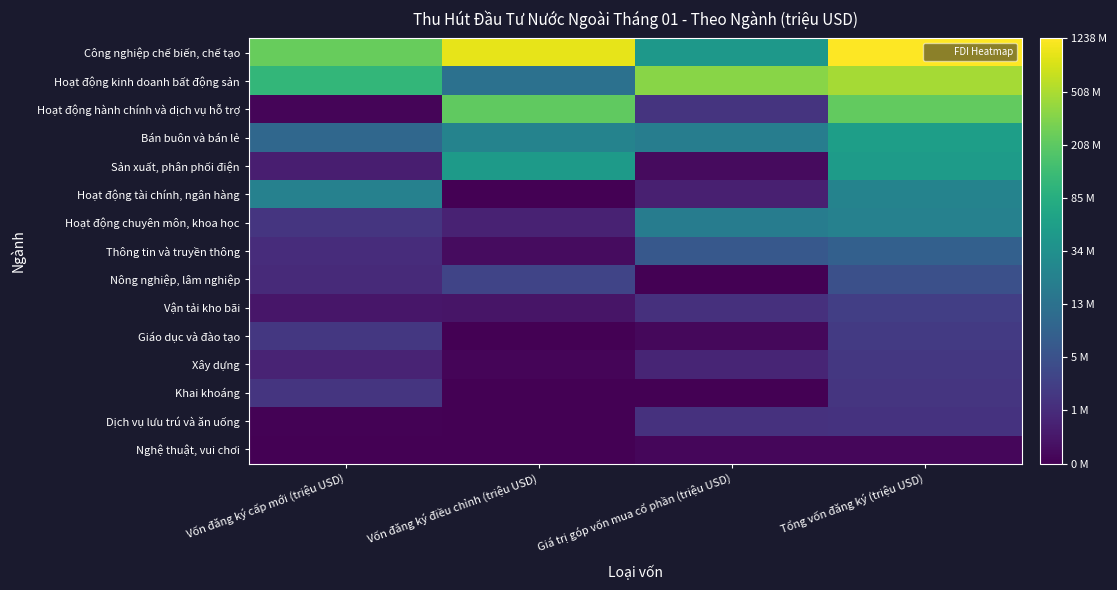

Reading left to right, list all the values displayed in this chart.

Công nghiệp chế biến, chế tạo: Vốn đăng ký cấp mới (triệu USD)=5.5	Vốn đăng ký điều chỉnh (triệu USD)=6.9	Giá trị góp vốn mua cổ phần (triệu USD)=3.8	Tổng vốn đăng ký (triệu USD)=7.1
Hoạt động kinh doanh bất động sản: Vốn đăng ký cấp mới (triệu USD)=4.7	Vốn đăng ký điều chỉnh (triệu USD)=2.7	Giá trị góp vốn mua cổ phần (triệu USD)=5.9	Tổng vốn đăng ký (triệu USD)=6.2
Hoạt động hành chính và dịch vụ hỗ trợ: Vốn đăng ký cấp mới (triệu USD)=0.1	Vốn đăng ký điều chỉnh (triệu USD)=5.4	Giá trị góp vốn mua cổ phần (triệu USD)=1.1	Tổng vốn đăng ký (triệu USD)=5.4
Bán buôn và bán lẻ: Vốn đăng ký cấp mới (triệu USD)=2.4	Vốn đăng ký điều chỉnh (triệu USD)=3.2	Giá trị góp vốn mua cổ phần (triệu USD)=3.0	Tổng vốn đăng ký (triệu USD)=4.0
Sản xuất, phân phối điện: Vốn đăng ký cấp mới (triệu USD)=0.6	Vốn đăng ký điều chỉnh (triệu USD)=3.9	Giá trị góp vốn mua cổ phần (triệu USD)=0.2	Tổng vốn đăng ký (triệu USD)=3.9
Hoạt động tài chính, ngân hàng: Vốn đăng ký cấp mới (triệu USD)=3.1	Vốn đăng ký điều chỉnh (triệu USD)=0.0	Giá trị góp vốn mua cổ phần (triệu USD)=0.6	Tổng vốn đăng ký (triệu USD)=3.2
Hoạt động chuyên môn, khoa học: Vốn đăng ký cấp mới (triệu USD)=1.1	Vốn đăng ký điều chỉnh (triệu USD)=0.7	Giá trị góp vốn mua cổ phần (triệu USD)=3.0	Tổng vốn đăng ký (triệu USD)=3.1
Thông tin và truyền thông: Vốn đăng ký cấp mới (triệu USD)=0.9	Vốn đăng ký điều chỉnh (triệu USD)=0.2	Giá trị góp vốn mua cổ phần (triệu USD)=2.0	Tổng vốn đăng ký (triệu USD)=2.2
Nông nghiệp, lâm nghiệp: Vốn đăng ký cấp mới (triệu USD)=0.8	Vốn đăng ký điều chỉnh (triệu USD)=1.5	Giá trị góp vốn mua cổ phần (triệu USD)=0.0	Tổng vốn đăng ký (triệu USD)=1.7
Vận tải kho bãi: Vốn đăng ký cấp mới (triệu USD)=0.4	Vốn đăng ký điều chỉnh (triệu USD)=0.4	Giá trị góp vốn mua cổ phần (triệu USD)=1.0	Tổng vốn đăng ký (triệu USD)=1.3
Giáo dục và đào tạo: Vốn đăng ký cấp mới (triệu USD)=1.2	Vốn đăng ký điều chỉnh (triệu USD)=0.0	Giá trị góp vốn mua cổ phần (triệu USD)=0.2	Tổng vốn đăng ký (triệu USD)=1.2
Xây dựng: Vốn đăng ký cấp mới (triệu USD)=0.7	Vốn đăng ký điều chỉnh (triệu USD)=0.1	Giá trị góp vốn mua cổ phần (triệu USD)=0.7	Tổng vốn đăng ký (triệu USD)=1.2
Khai khoáng: Vốn đăng ký cấp mới (triệu USD)=1.1	Vốn đăng ký điều chỉnh (triệu USD)=0.0	Giá trị góp vốn mua cổ phần (triệu USD)=0.0	Tổng vốn đăng ký (triệu USD)=1.1
Dịch vụ lưu trú và ăn uống: Vốn đăng ký cấp mới (triệu USD)=0.0	Vốn đăng ký điều chỉnh (triệu USD)=0.0	Giá trị góp vốn mua cổ phần (triệu USD)=1.0	Tổng vốn đăng ký (triệu USD)=1.0
Nghệ thuật, vui chơi: Vốn đăng ký cấp mới (triệu USD)=0.0	Vốn đăng ký điều chỉnh (triệu USD)=0.0	Giá trị góp vốn mua cổ phần (triệu USD)=0.1	Tổng vốn đăng ký (triệu USD)=0.1